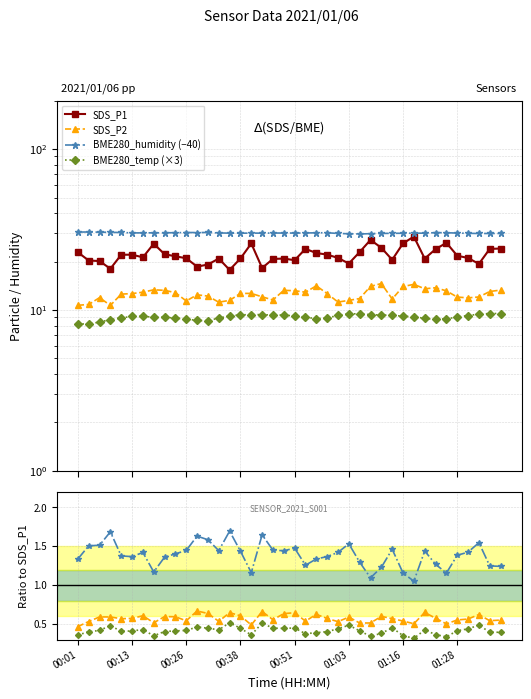

How many values in the BME280_temperature series exceed 9?

24